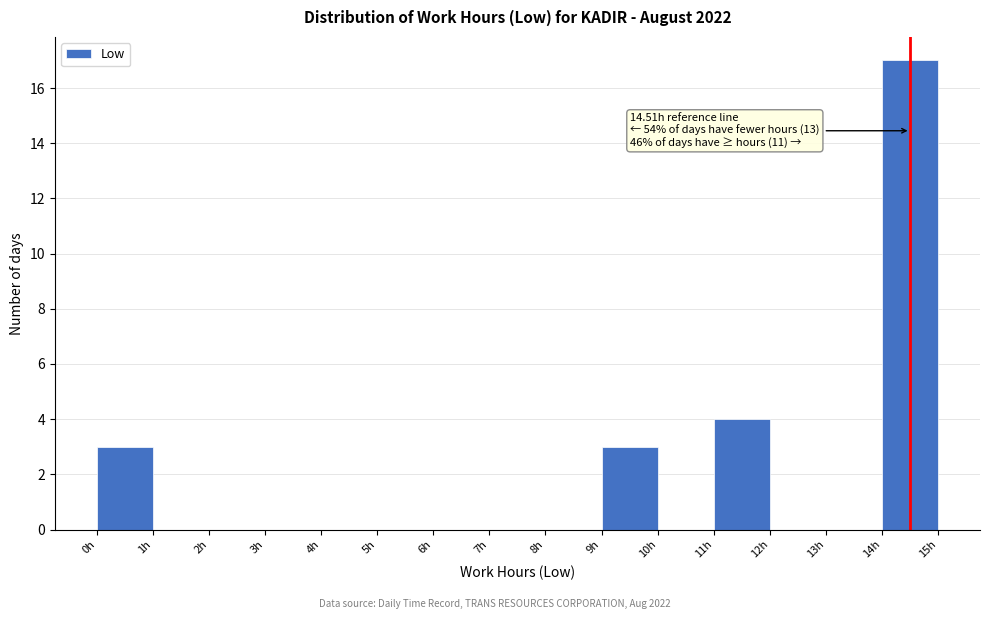

Over which range of the x-axis is the bar tallest?

14 to 15